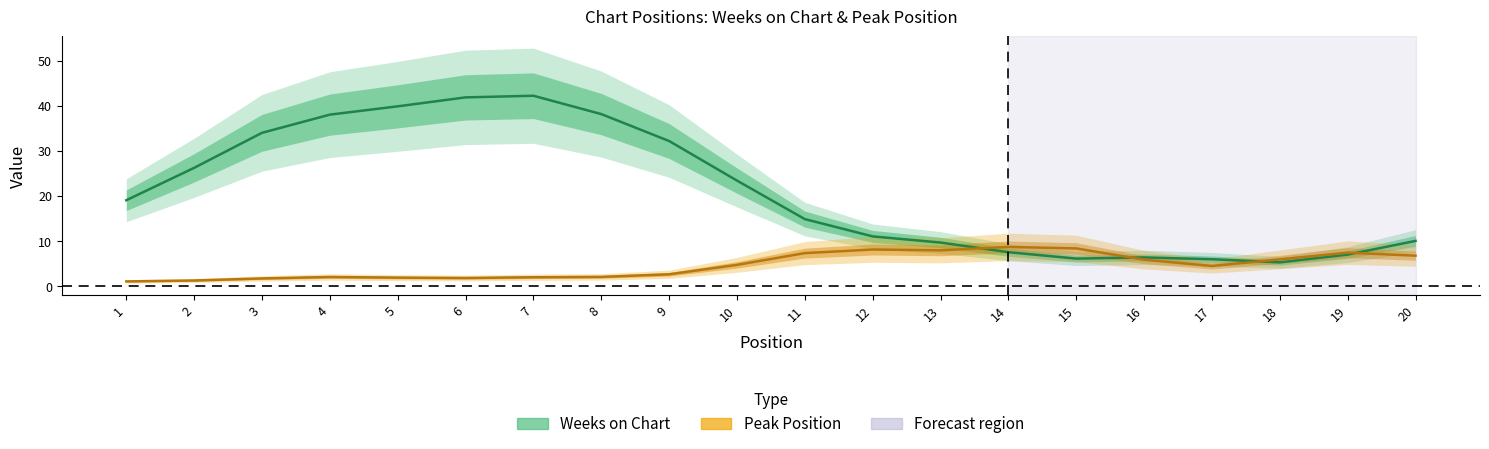

At which label does Weeks on Chart reach its minimum?

18